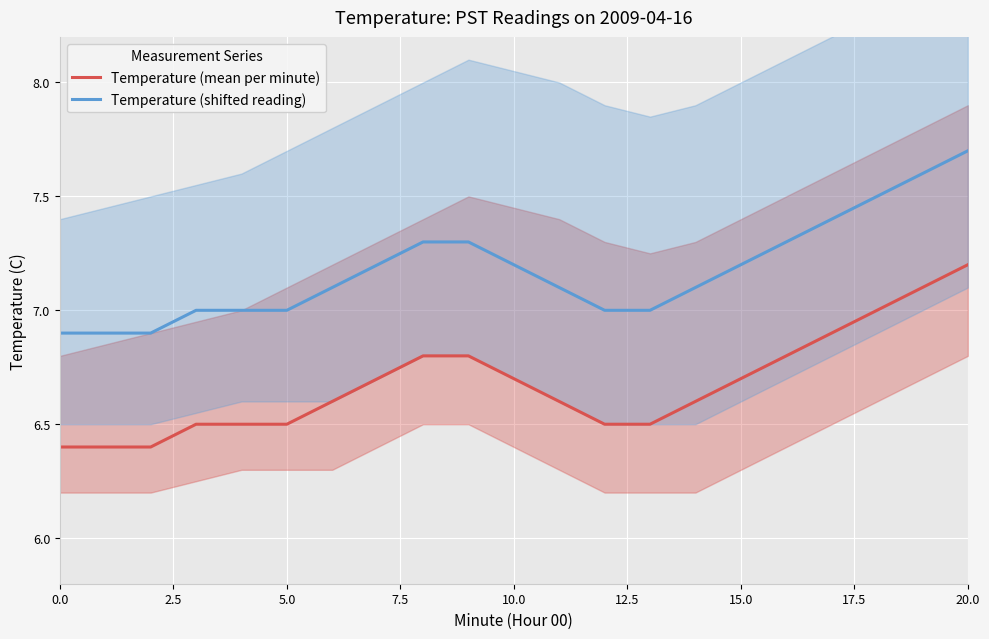

True or false: Temperature (shifted reading) and Temperature (mean per minute) cross at least once.

False